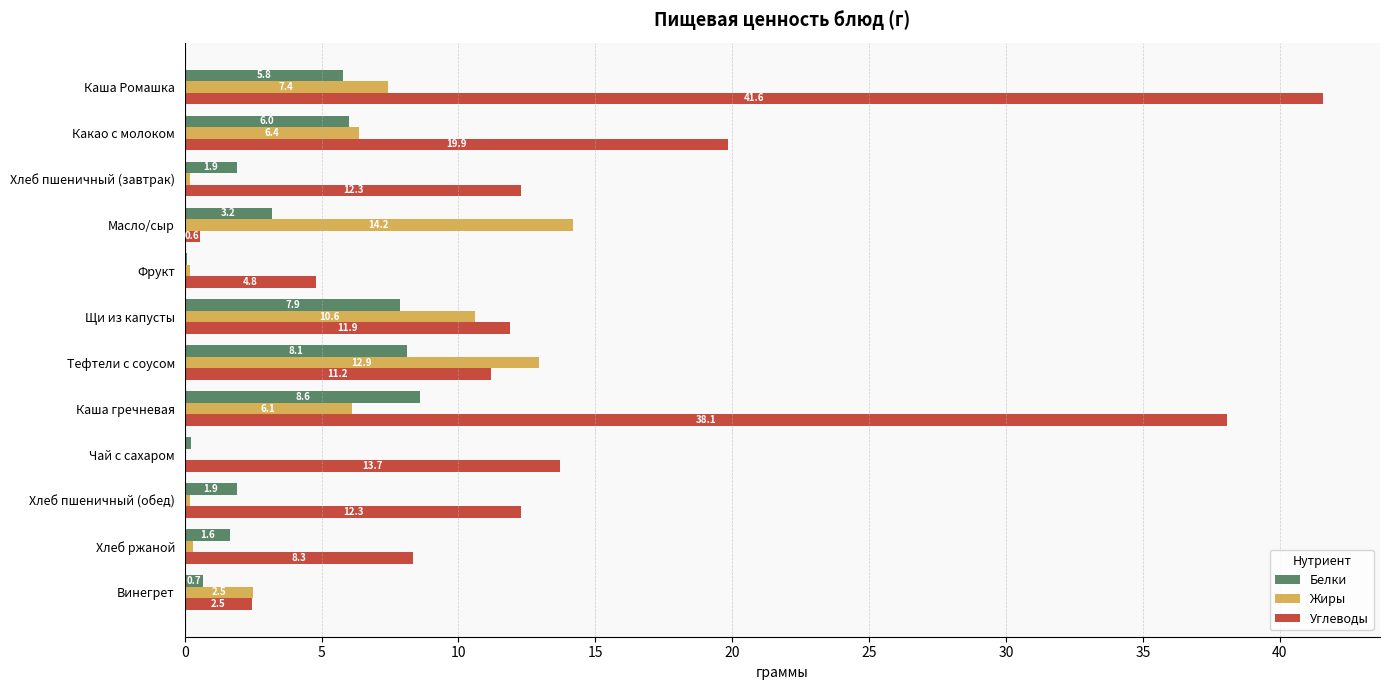

At which category is the sum across all series the highest?

Каша Ромашка